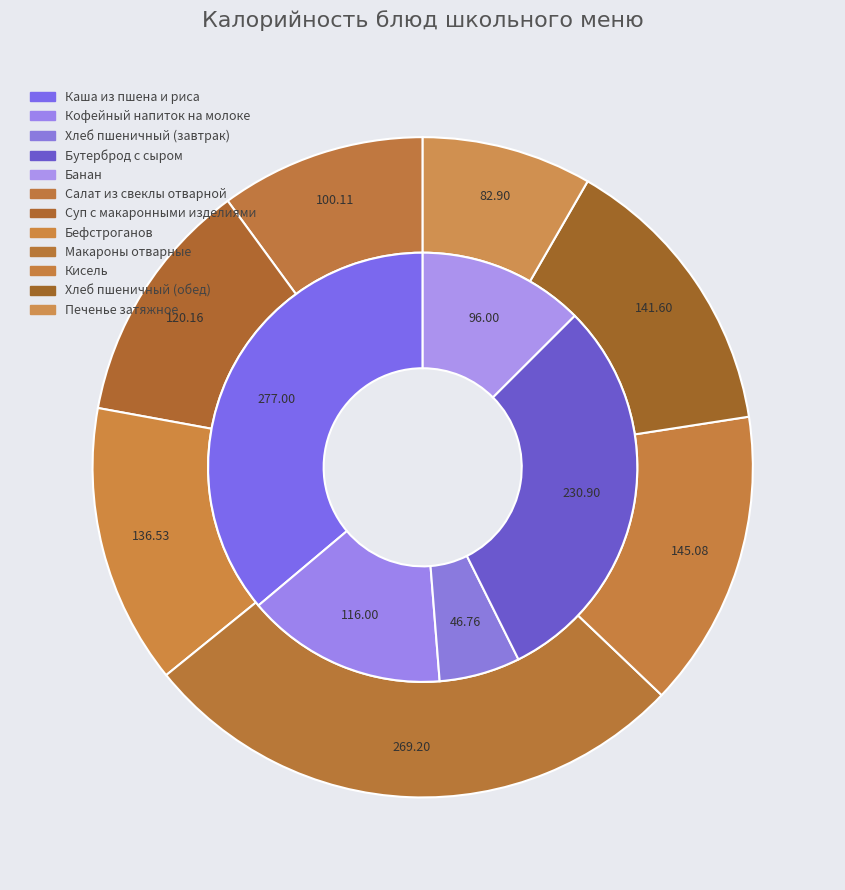

To the nearest percent, what is the average slice percentage?

8%